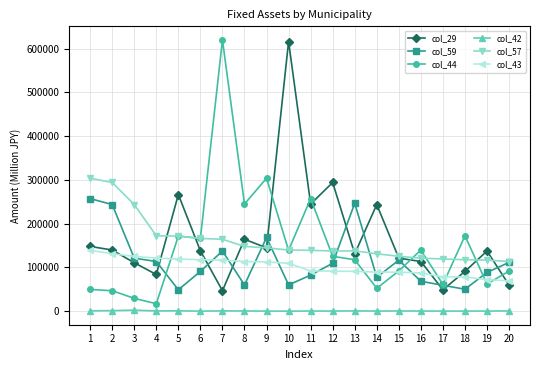

True or false: col_29 and col_42 intersect in this chart.

False